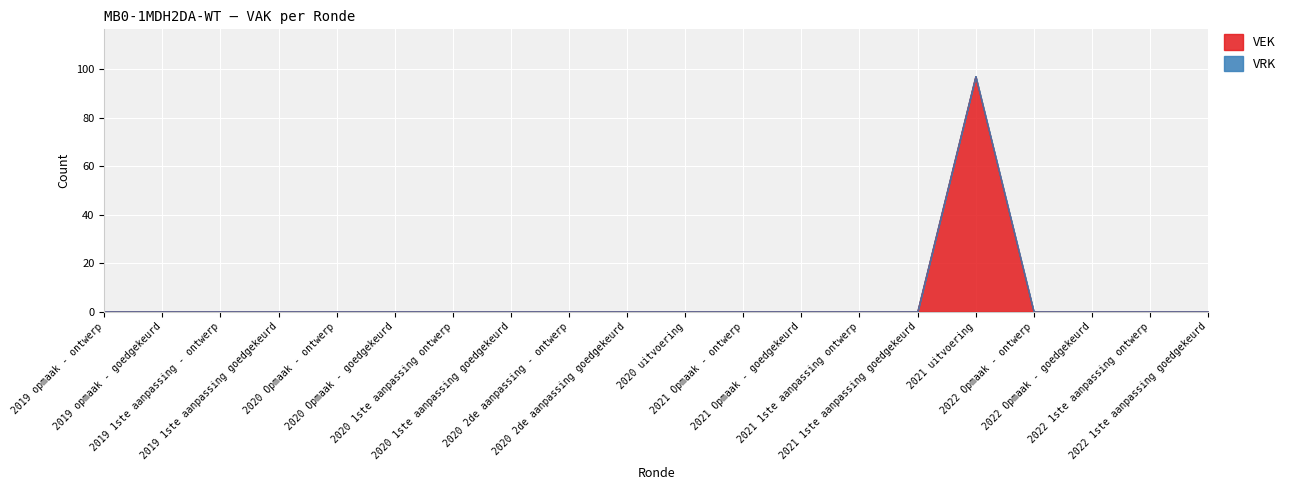

Which category has the lowest value across all series?

2019 opmaak - ontwerp